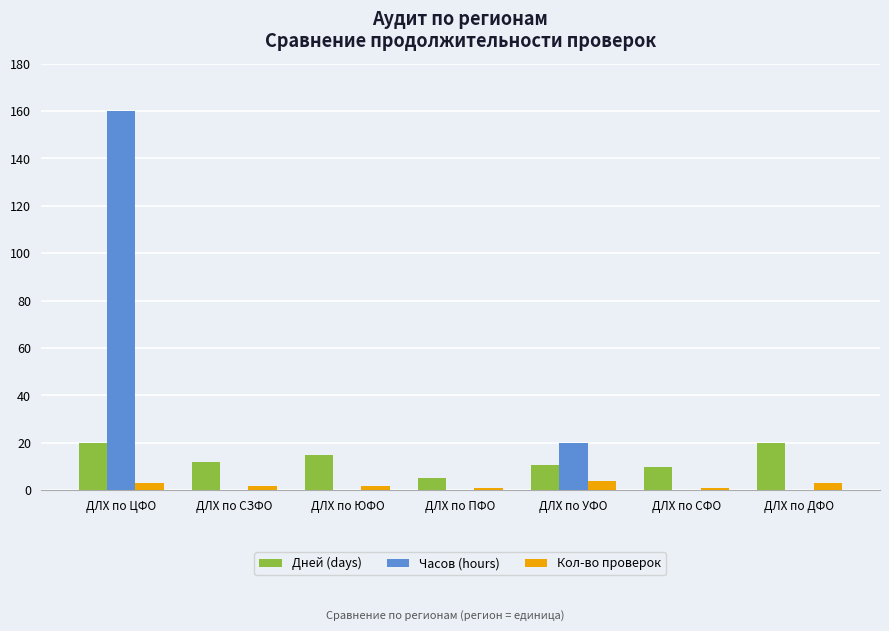

The value of Часов (hours) at ДЛХ по УФО is 20.0. True or false?

True